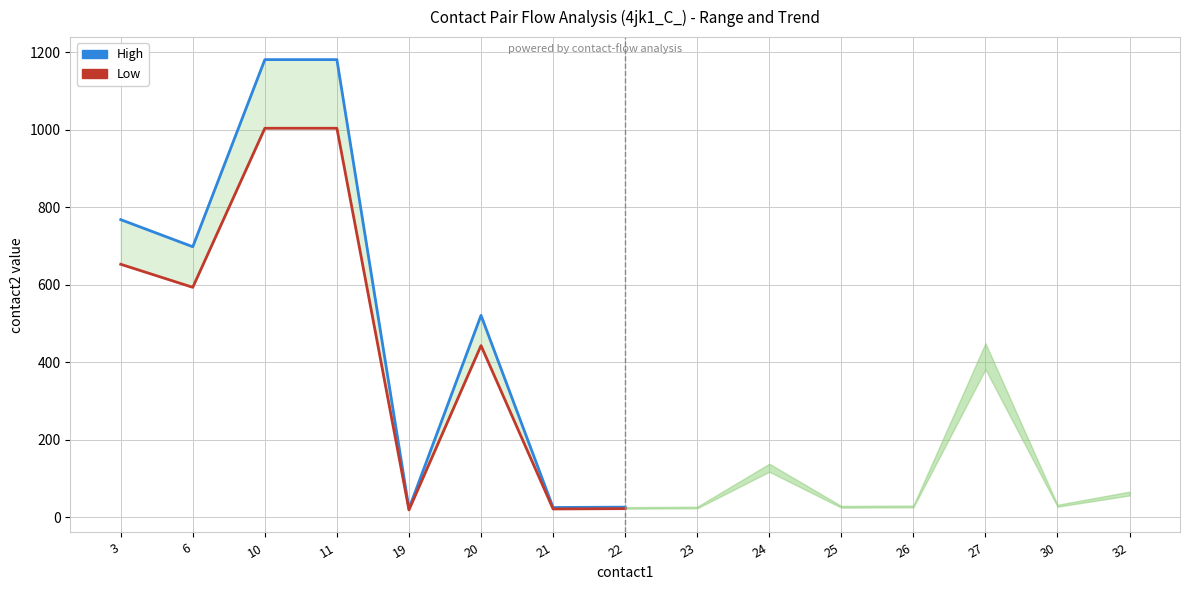

What value does the Low series have at 6?

593.3